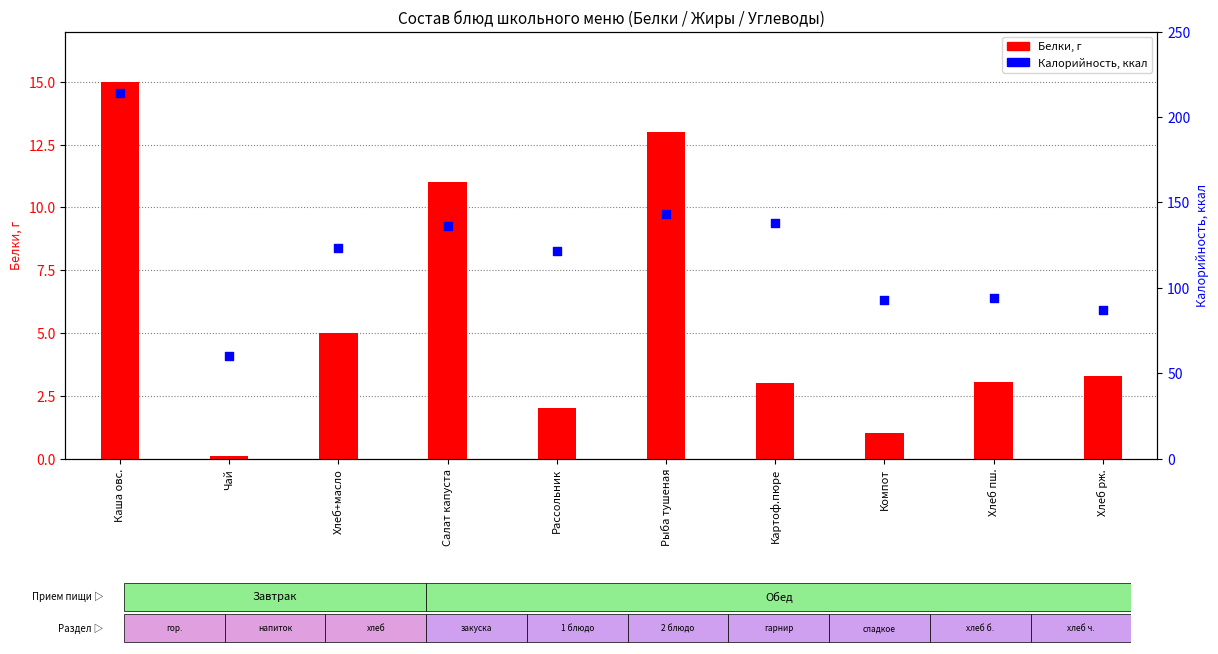

Is the value of Калорийность at Компот greater than the value of Белки at Хлеб рж.?

Yes